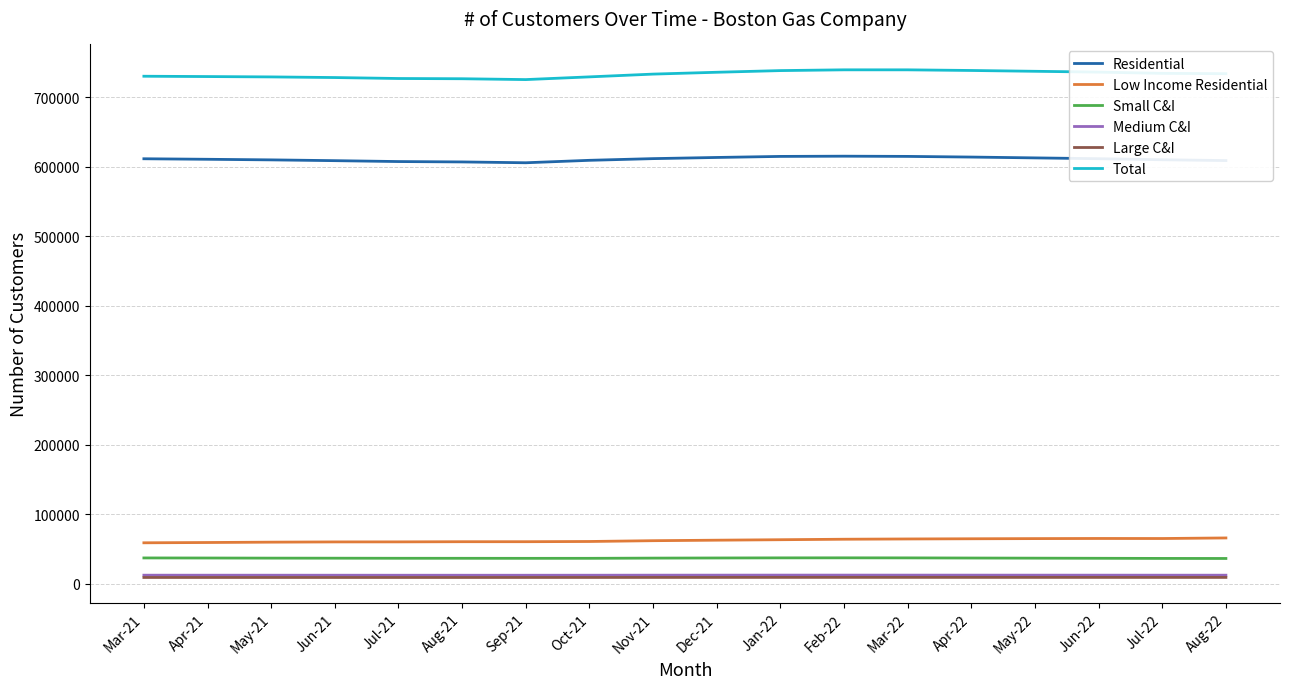

True or false: Large C&I and Medium C&I intersect in this chart.

False